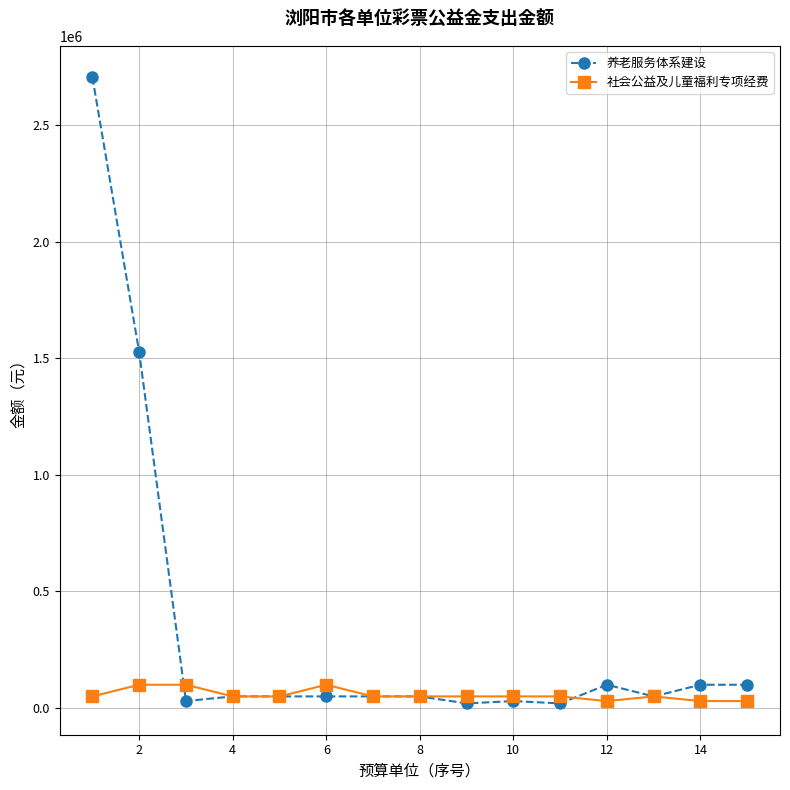

Rank the series by their average value, from lowest to highest.

社会公益及儿童福利专项经费, 养老服务体系建设